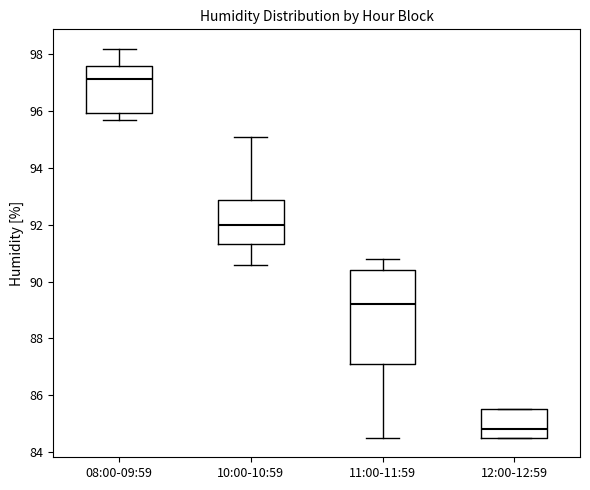

Where does the lower whisker of the box for 10:00-10:59 end on the y-axis? The values are not printed on the chart, so give them approximately, as read against the axis.

90.6